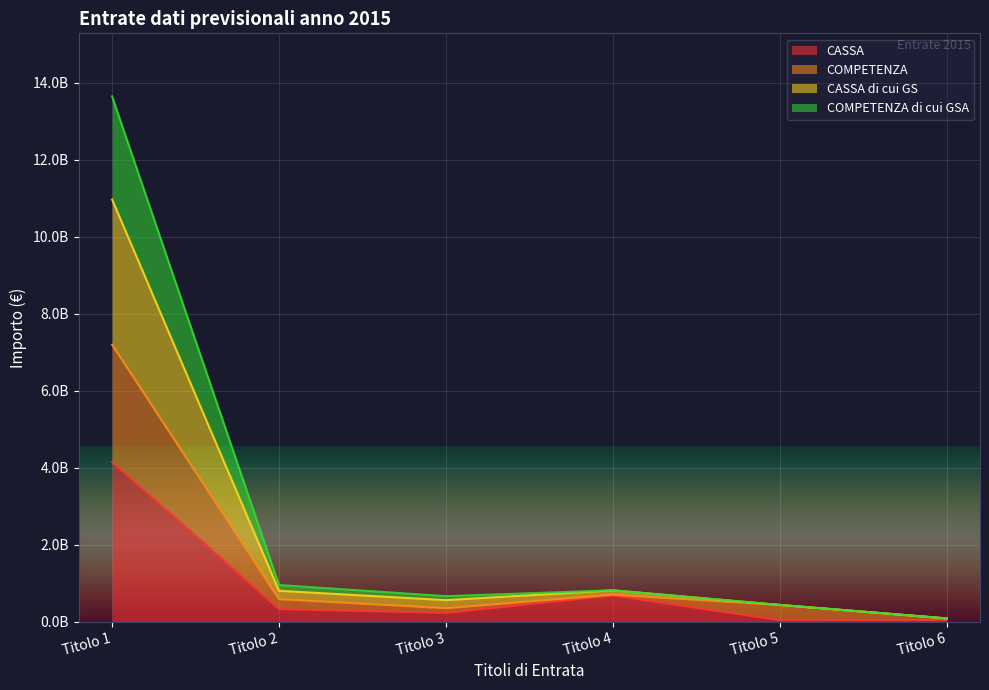

What is the sum of all CASSA values?

5448042637.0